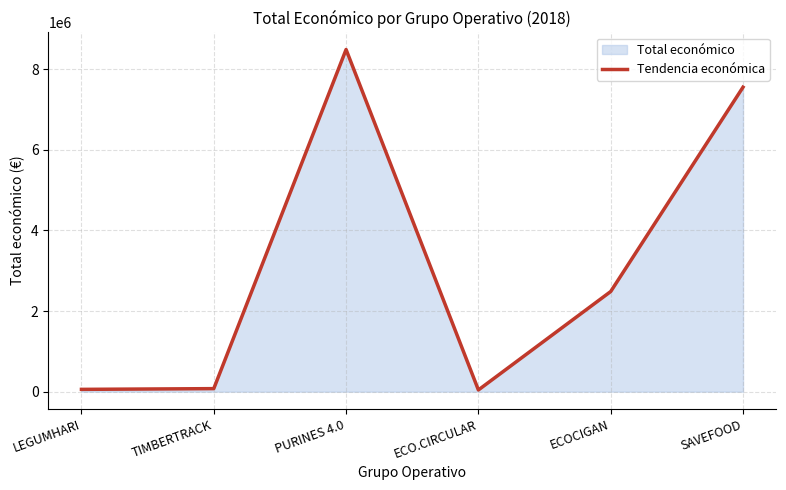

Where is the data nearest to the value 4263922?

ECOCIGAN